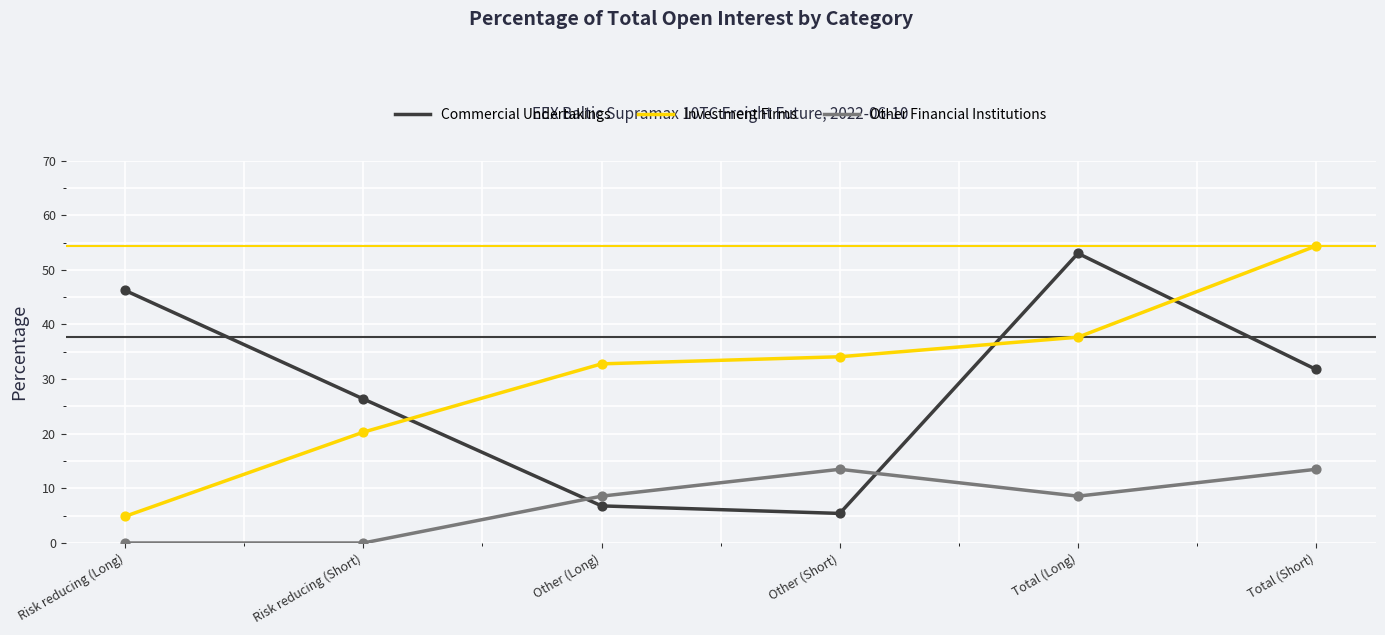

What is the total value across all series at Risk reducing (Long)?

51.1